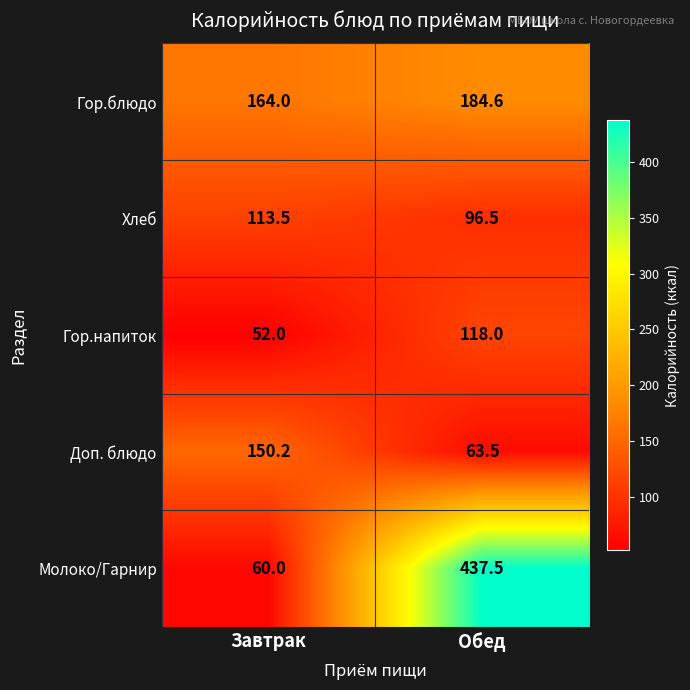

What is the sum of all Хлеб values?

210.0